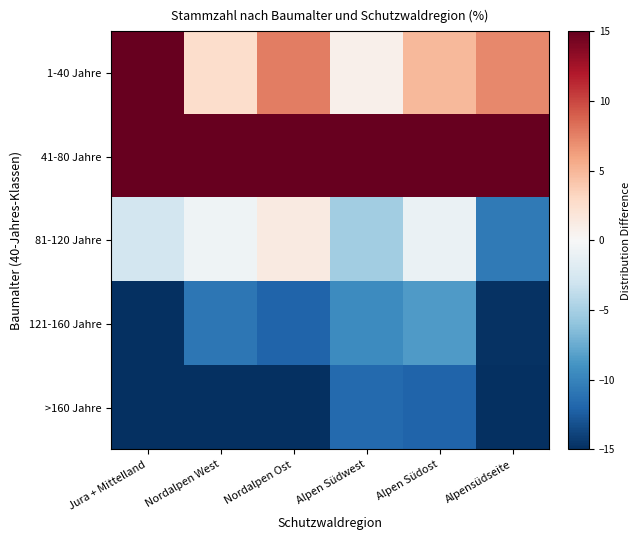

At Alpen Südwest, list the series in order from smallest to largest.

>160 Jahre, 121-160 Jahre, 81-120 Jahre, 1-40 Jahre, 41-80 Jahre